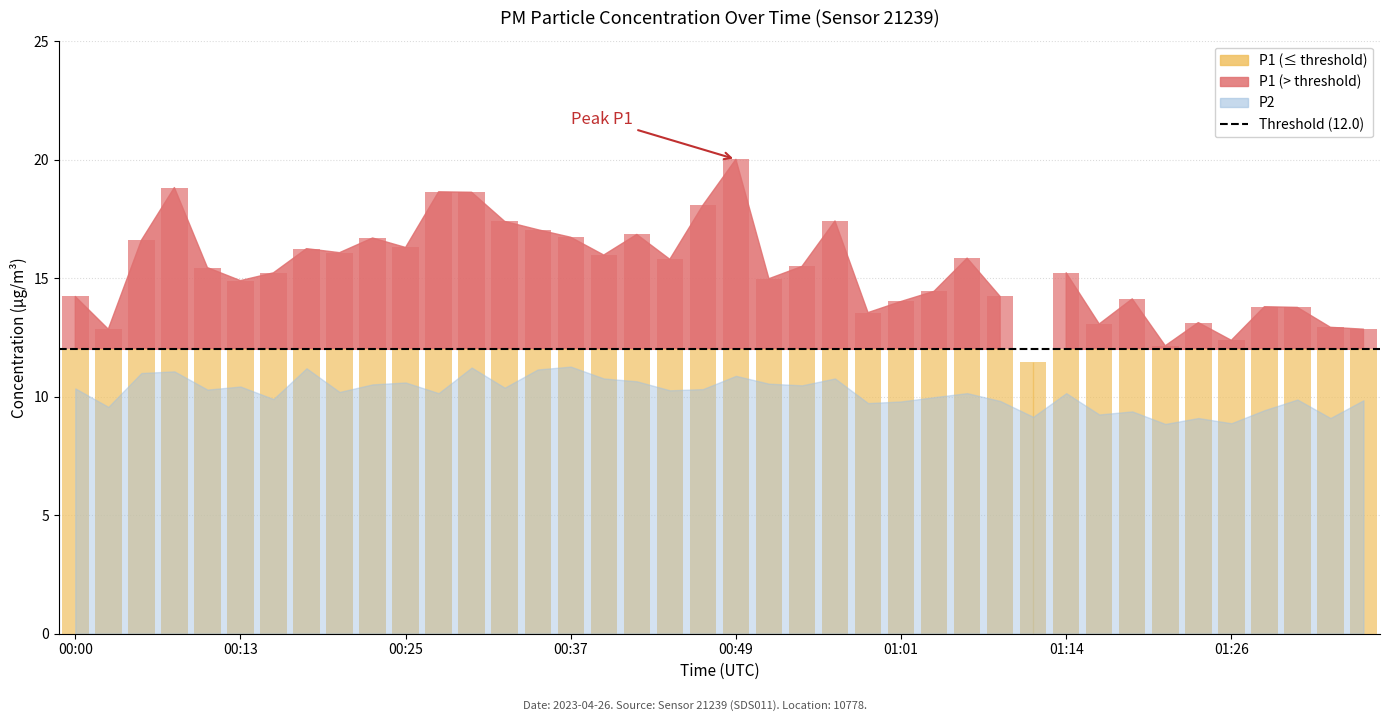

Are the bars horizontal?

No